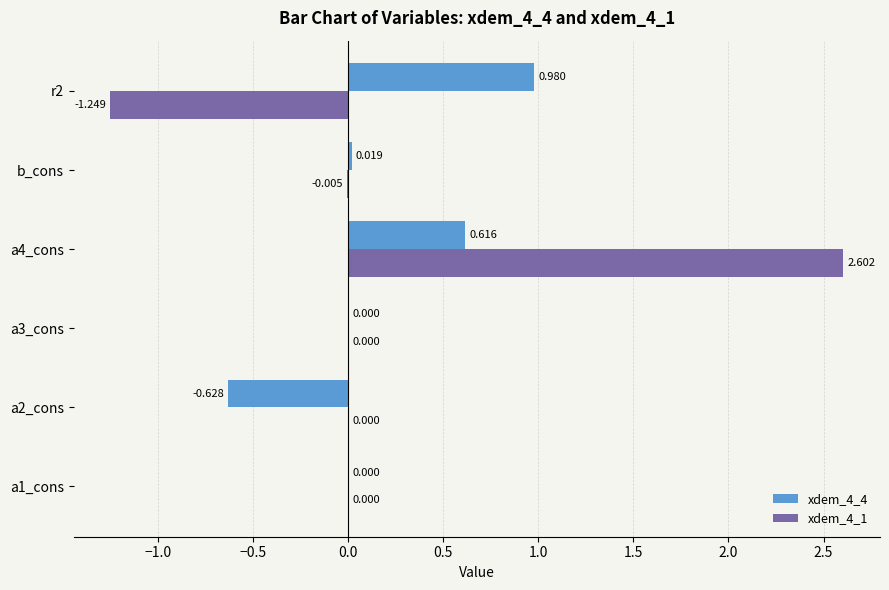

What are all the series names shown in the legend?

xdem_4_4, xdem_4_1